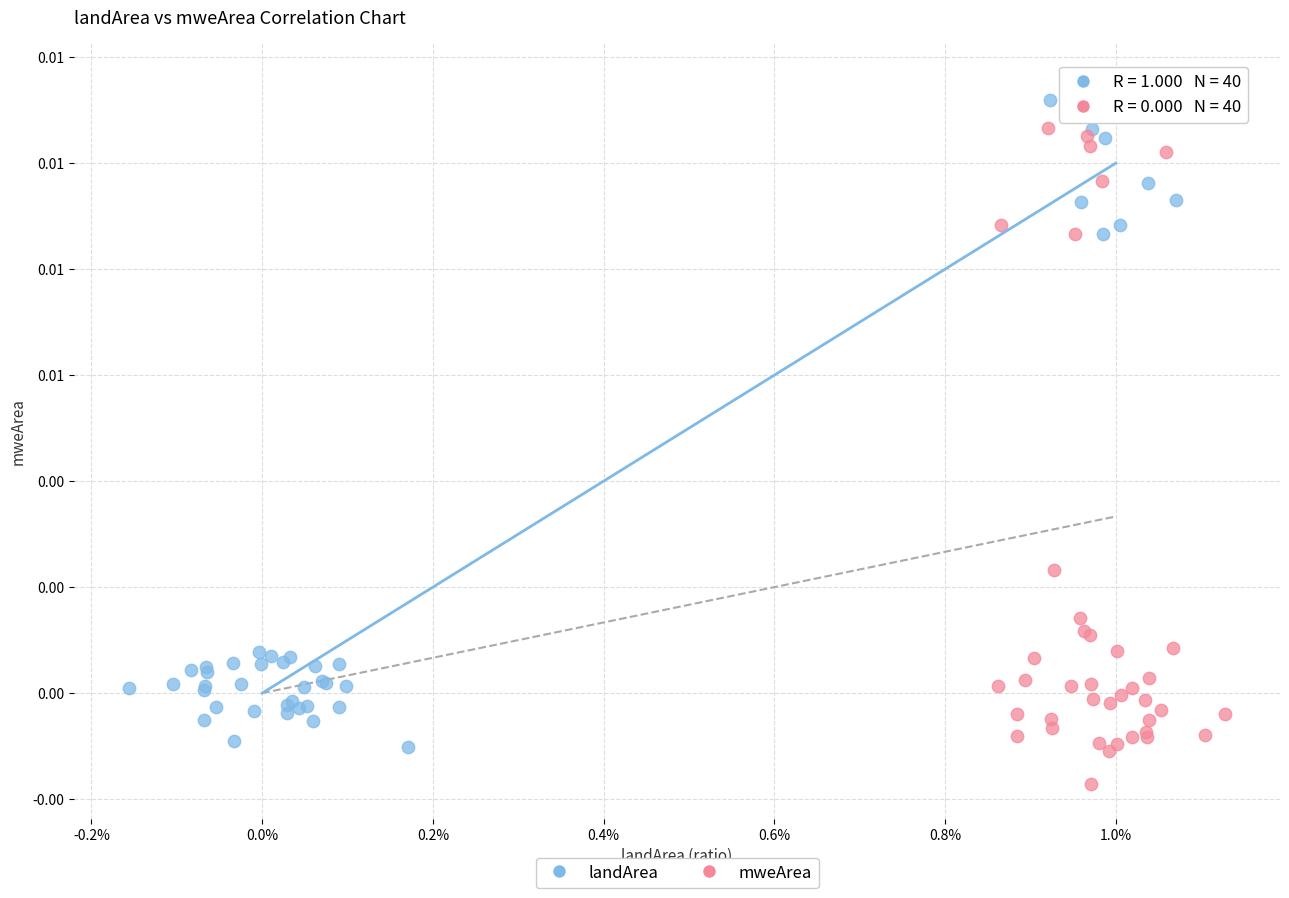

What are all the series names shown in the legend?

landArea, mweArea